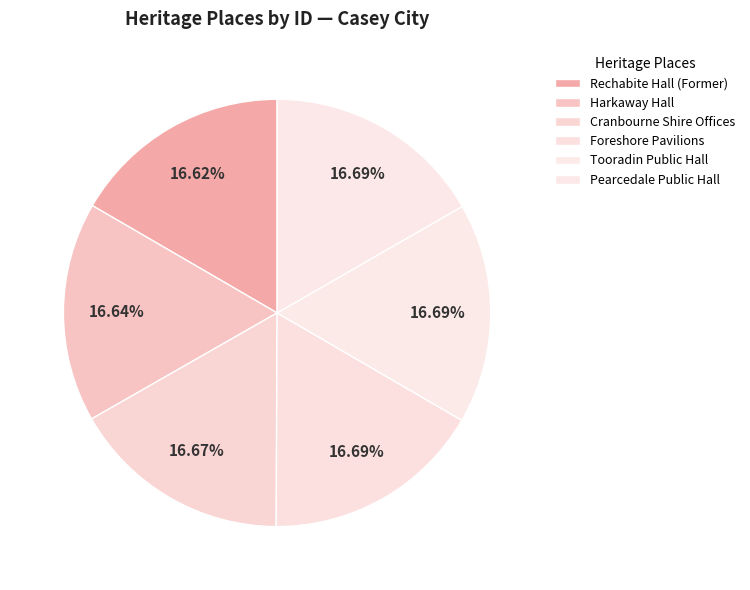

Which slice is the smallest?

Rechabite Hall (Former)